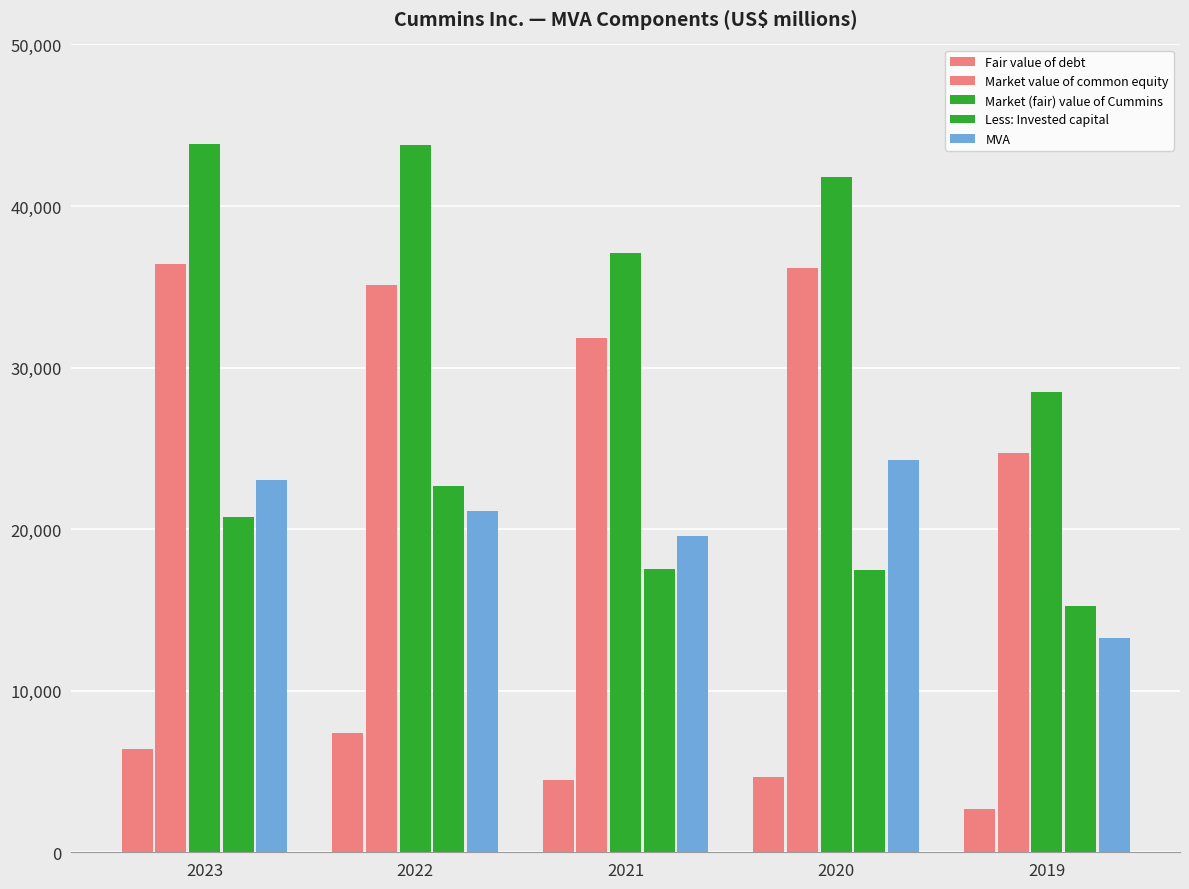

At which label does Fair value of debt reach its peak?

2022